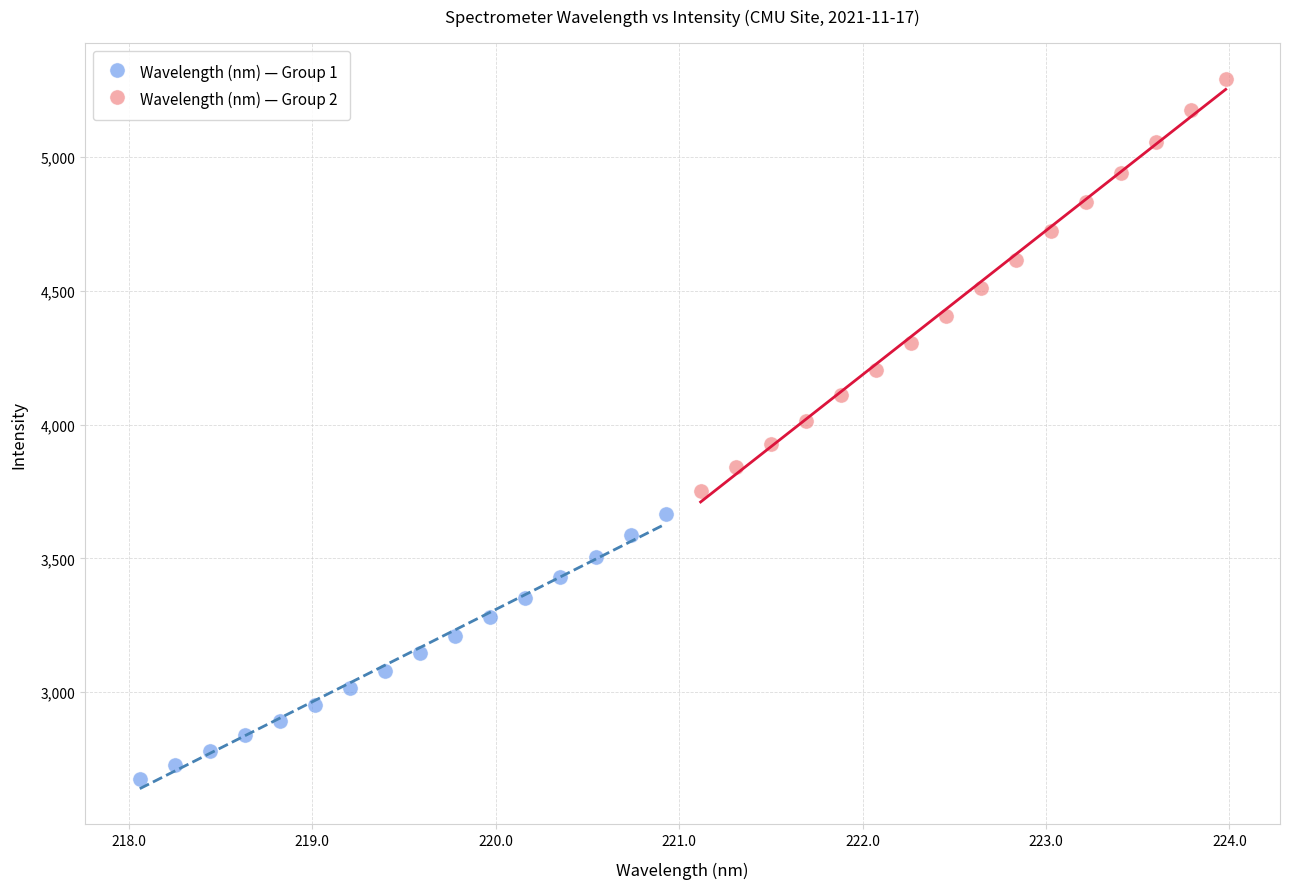

Which series has the largest Y range (max minus min)?

Wavelength (nm) — Group 2